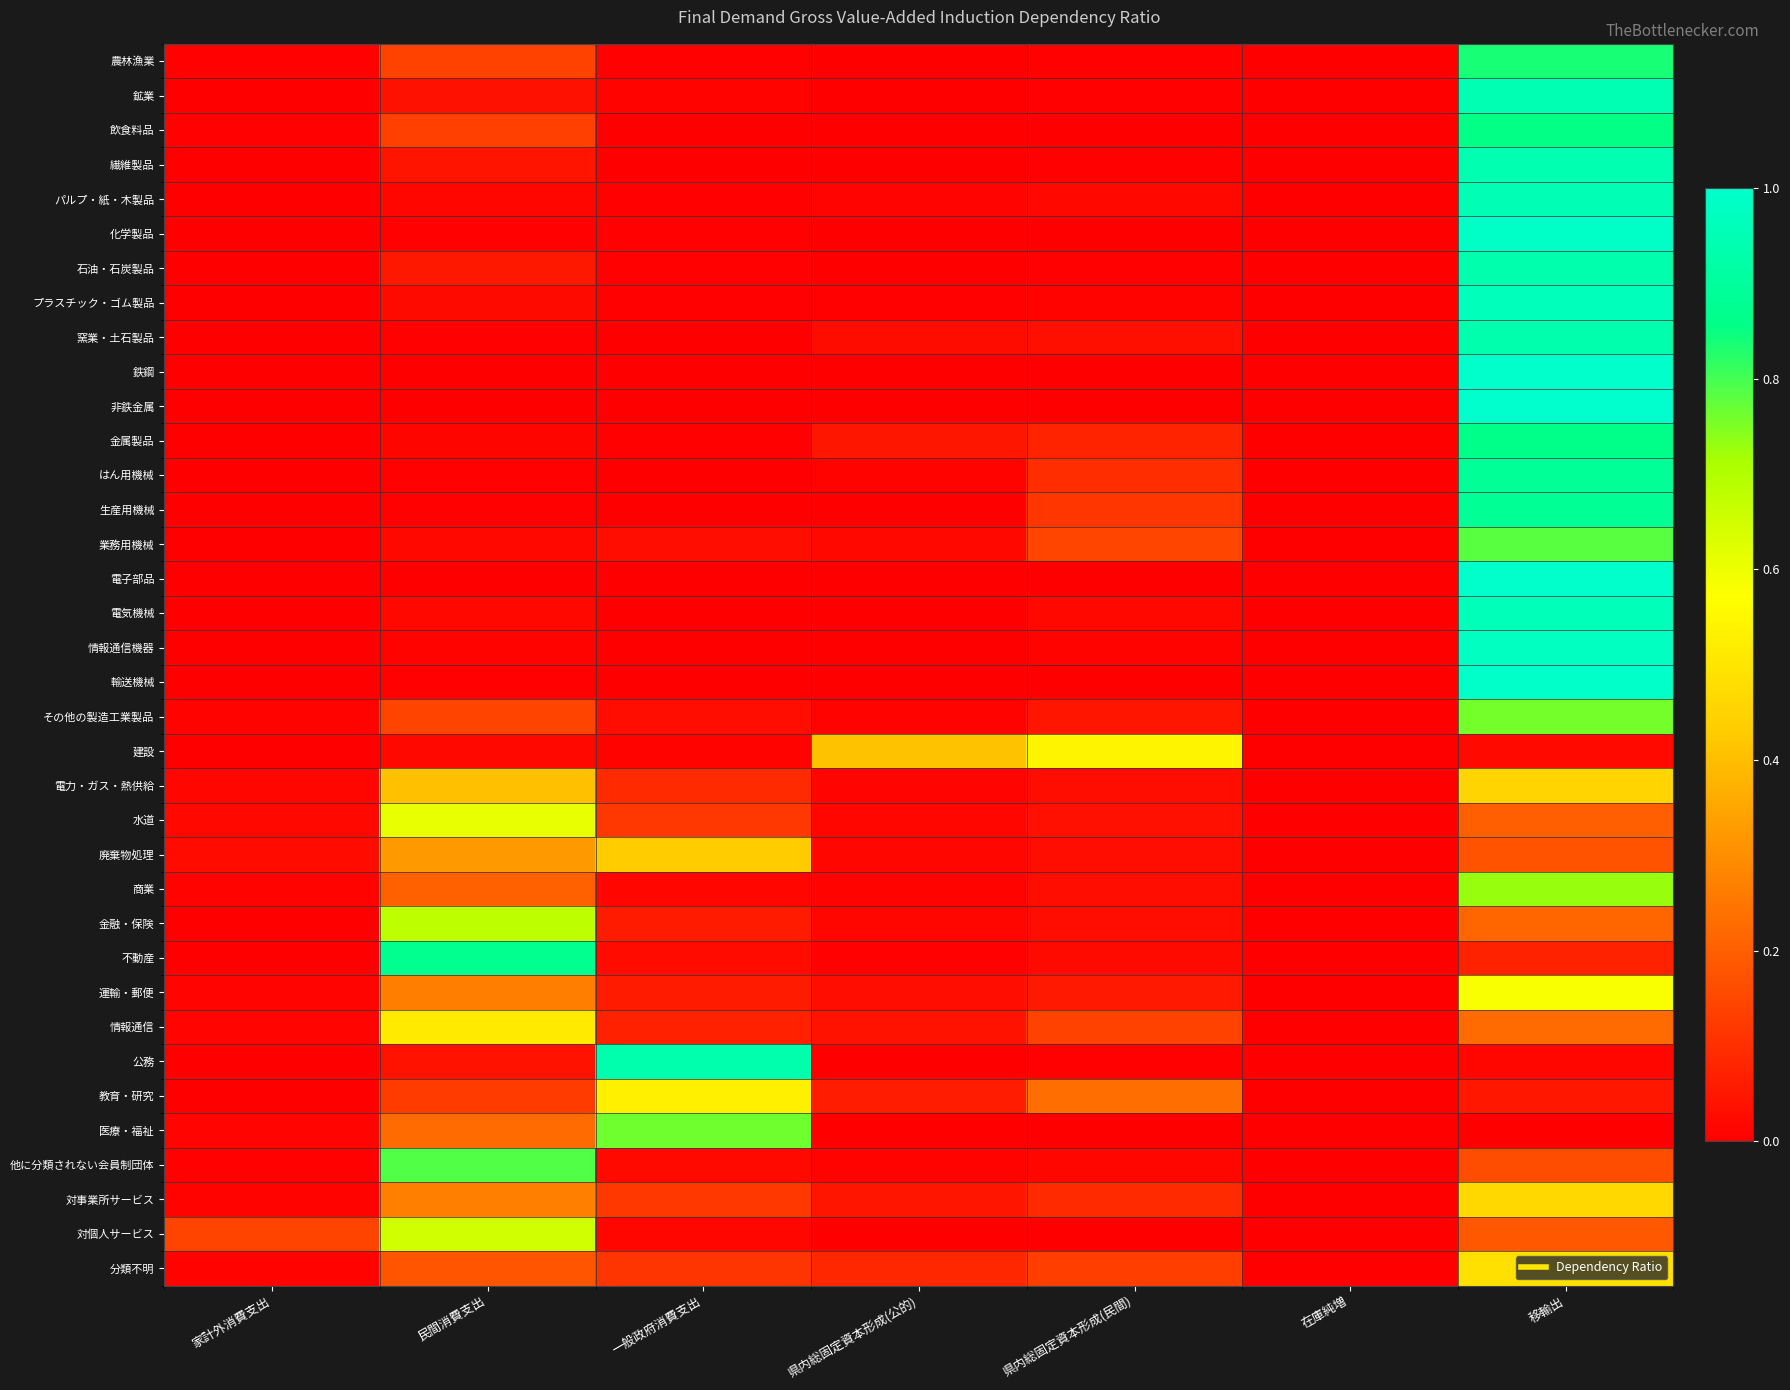

What is the difference between the highest and lowest values at 家計外消費支出?

0.1